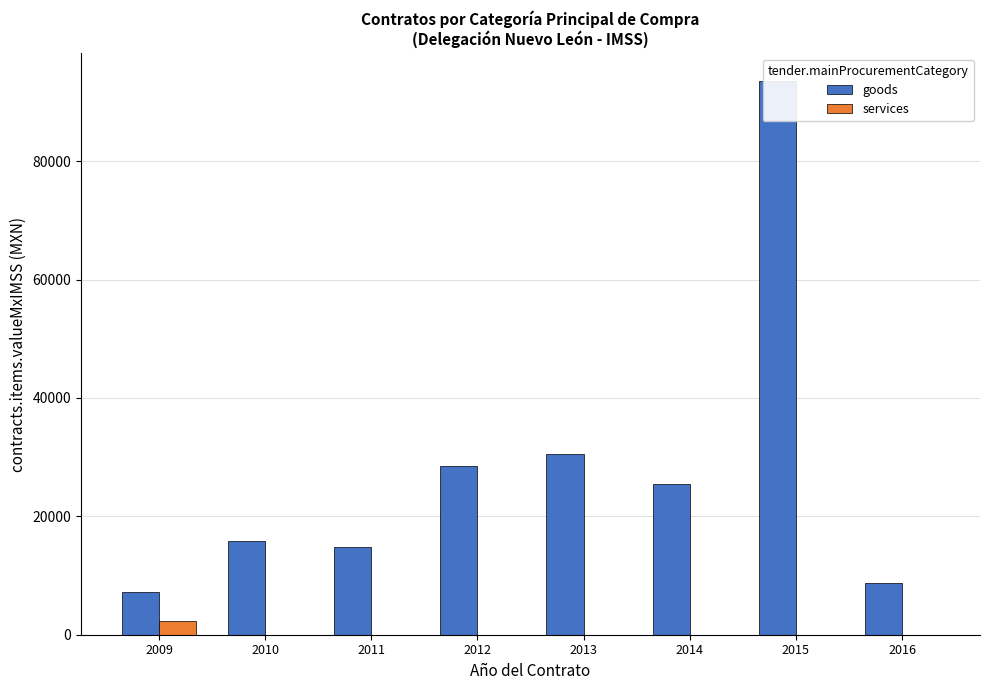

What is the sum of the services values at 2010 and 2009?

2351.4